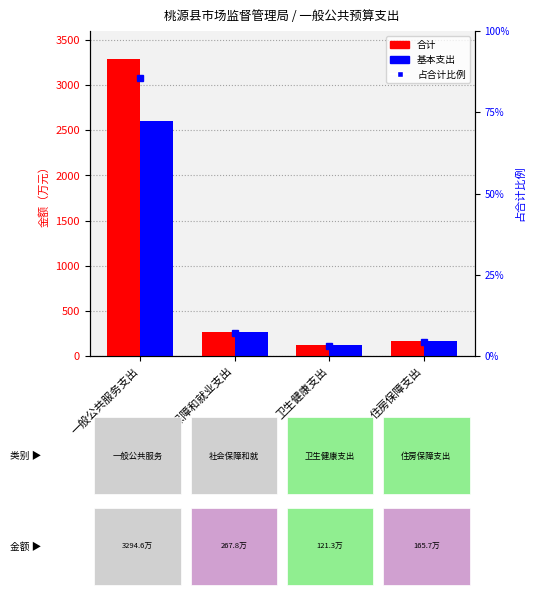

Reading right to left, list all the values displayed in this chart.

合计: 165.7	121.3	267.8	3294.6
基本支出: 165.7	121.3	267.8	2601.5
占合计比例: 4.3	3.2	7.0	85.6